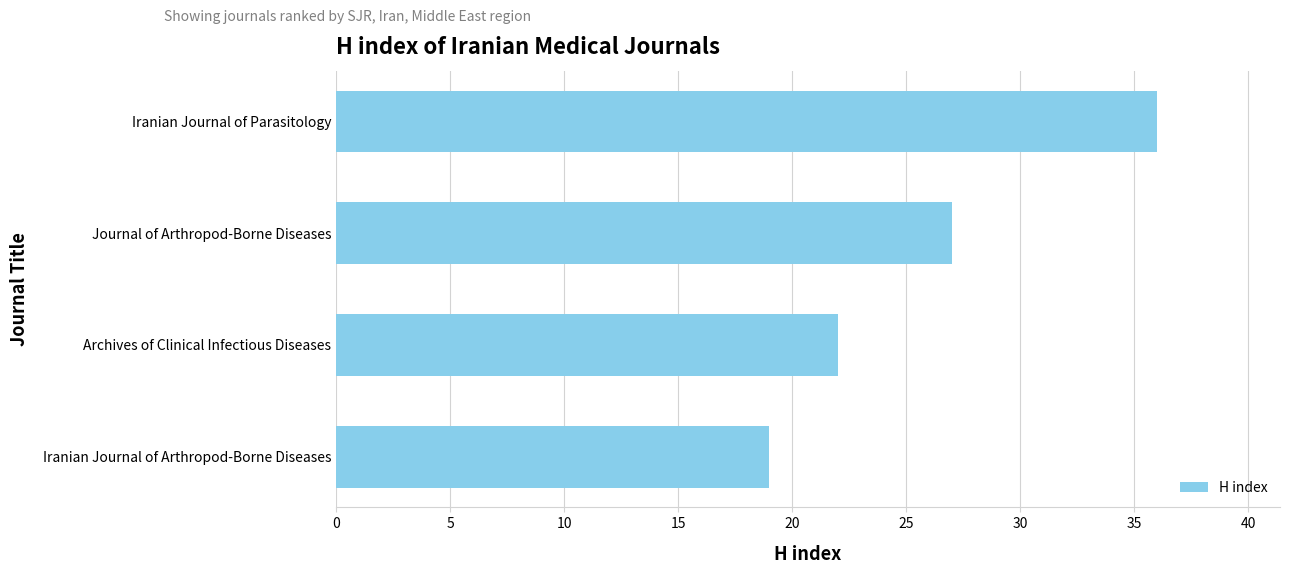

The chart shows a value of 22 at Archives of Clinical Infectious Diseases. True or false?

True